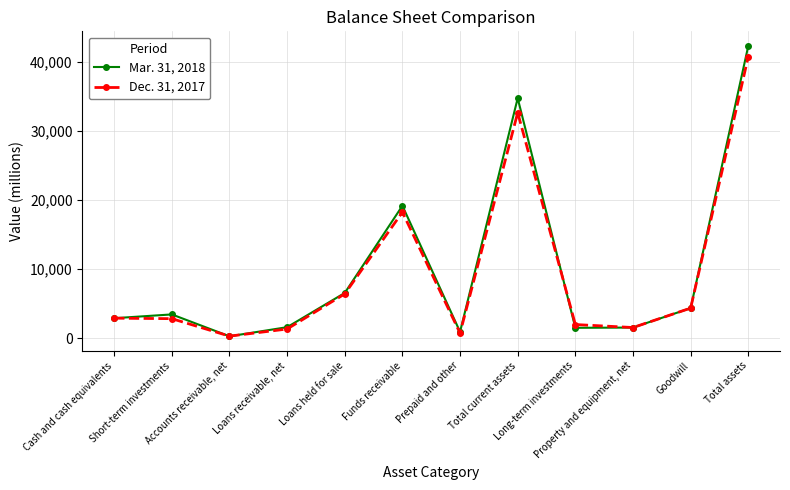

Rank the series by their average value, from lowest to highest.

Dec. 31, 2017, Mar. 31, 2018